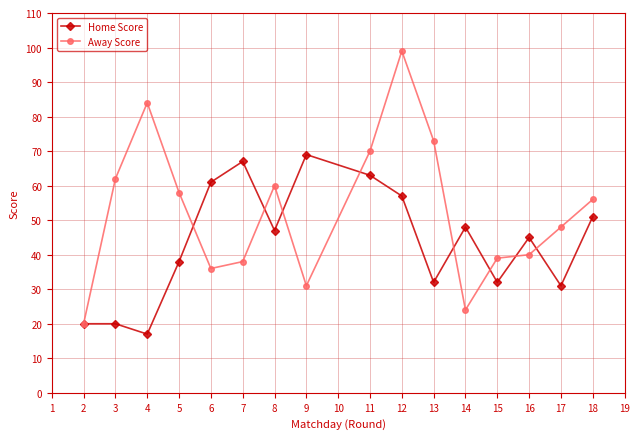

The value of Away Score at 15 is 18. True or false?

False